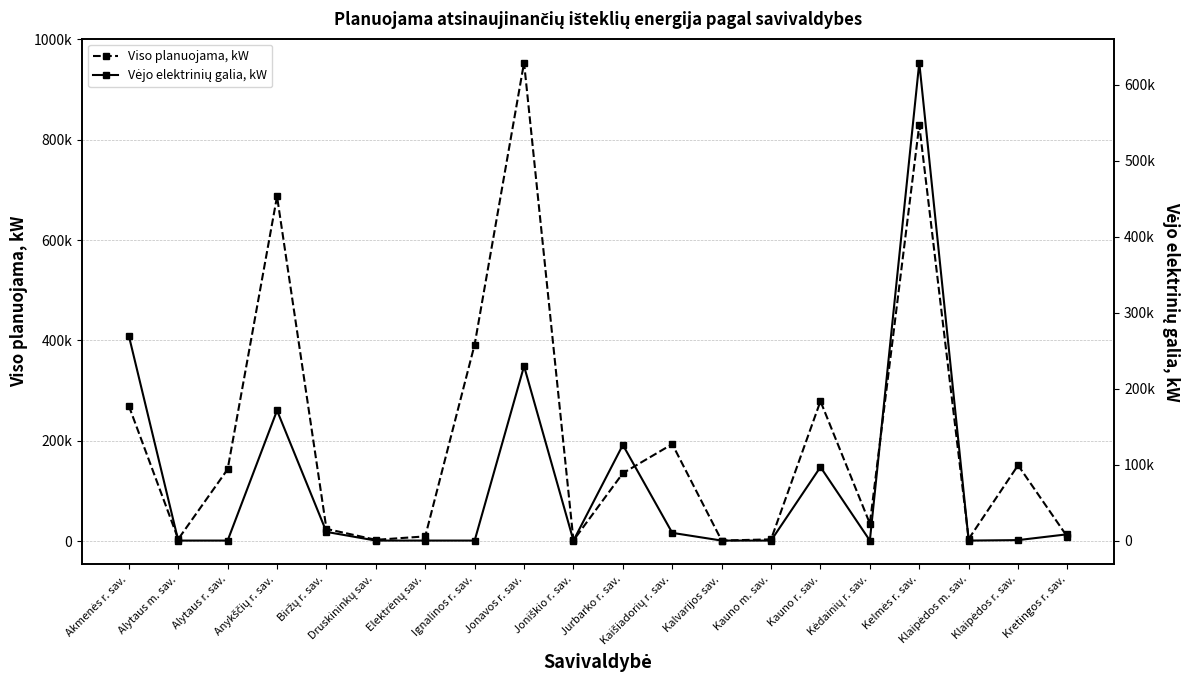

Rank the categories by Viso planuojama, kW value from highest to lowest.

Jonavos r. sav., Kelmės r. sav., Anykščių r. sav., Ignalinos r. sav., Kauno r. sav., Akmenės r. sav., Kaišiadorių r. sav., Klaipėdos r. sav., Alytaus r. sav., Jurbarko r. sav., Kėdainių r. sav., Biržų r. sav., Elektrėnų sav., Kretingos r. sav., Klaipėdos m. sav., Alytaus m. sav., Kauno m. sav., Druskininkų sav., Joniškio r. sav., Kalvarijos sav.